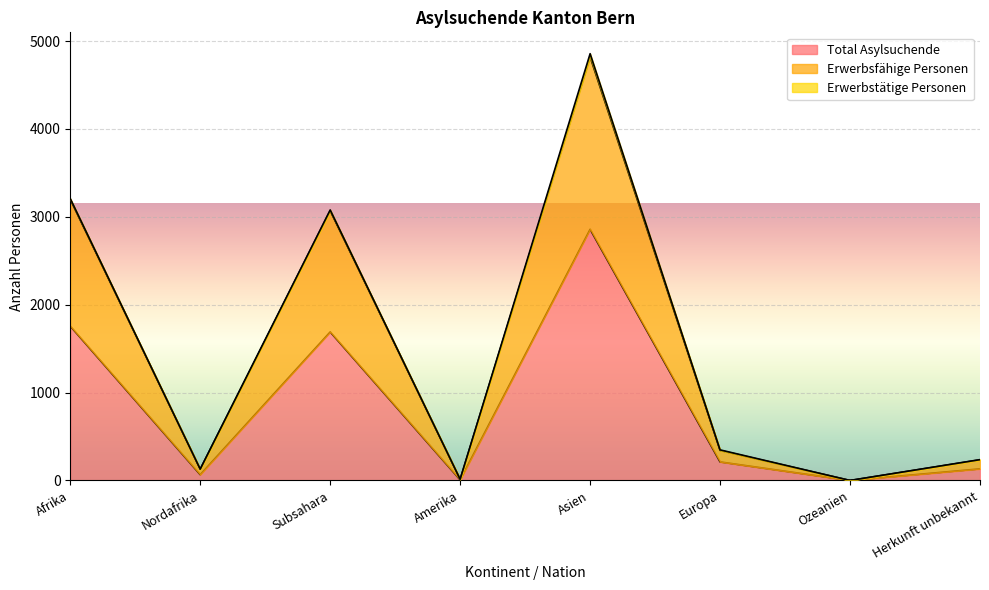

Reading left to right, transcribe all the data shown in this chart.

Total Asylsuchende: 1756	66	1690	7	2858	211	0	132
Erwerbsfähige Personen: 3198	129	3069	14	4819	342	0	235